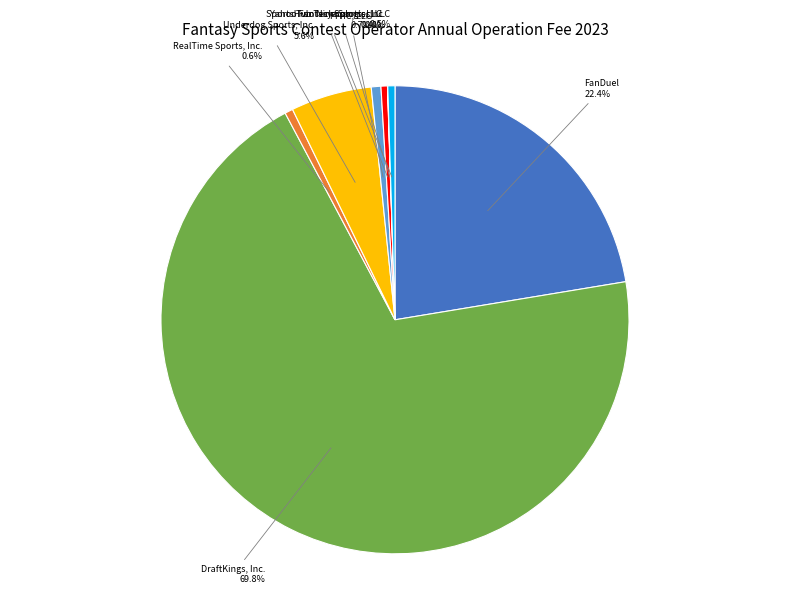

Which category has the biggest portion of the pie?

DraftKings, Inc.